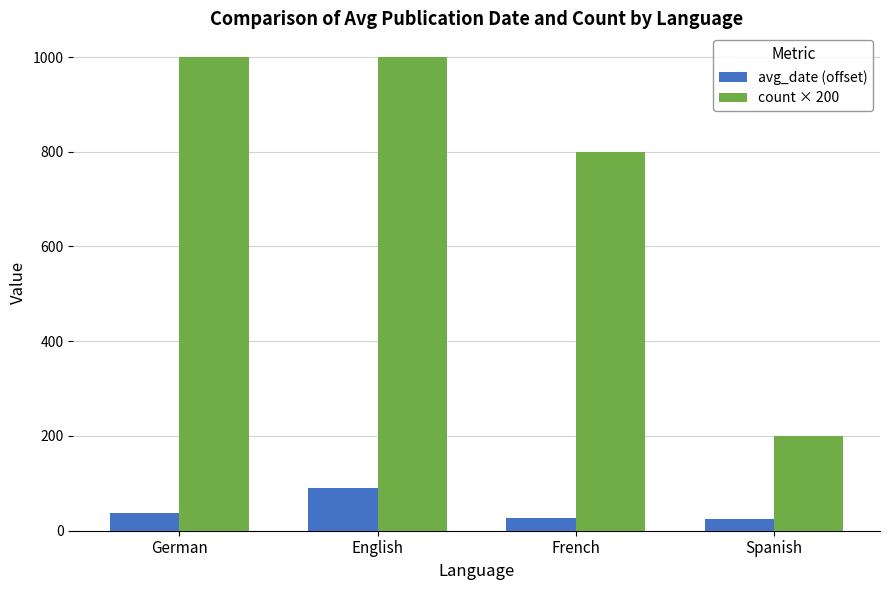

How many bars are there in each group?

2